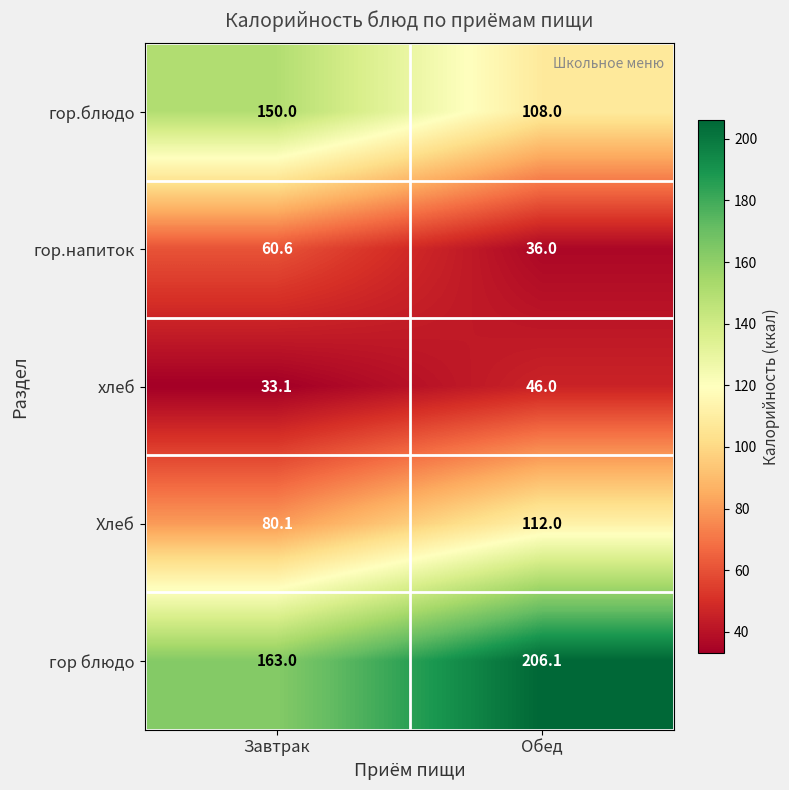

Which label corresponds to the largest value in the chart?

Обед